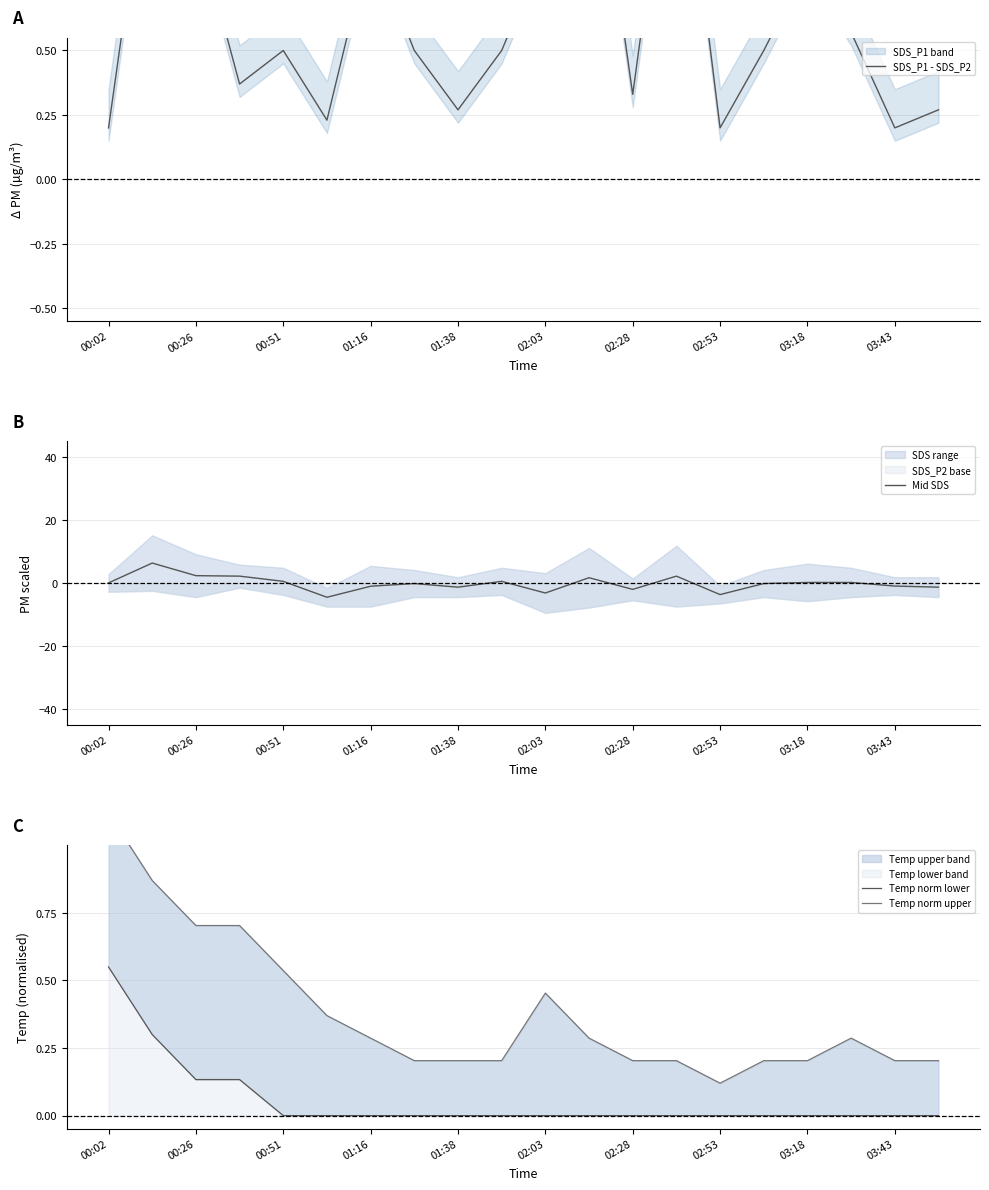

Count the number of categories in the chart.

20